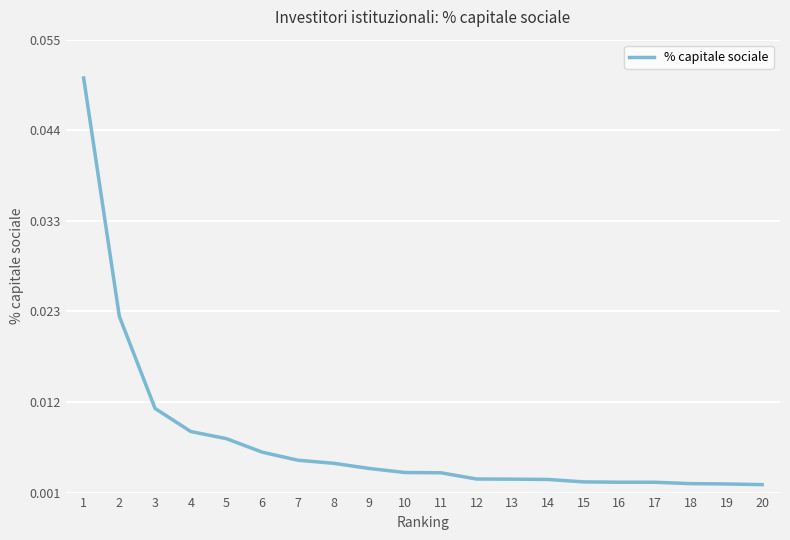

Between 14 and 8, which is larger?

8